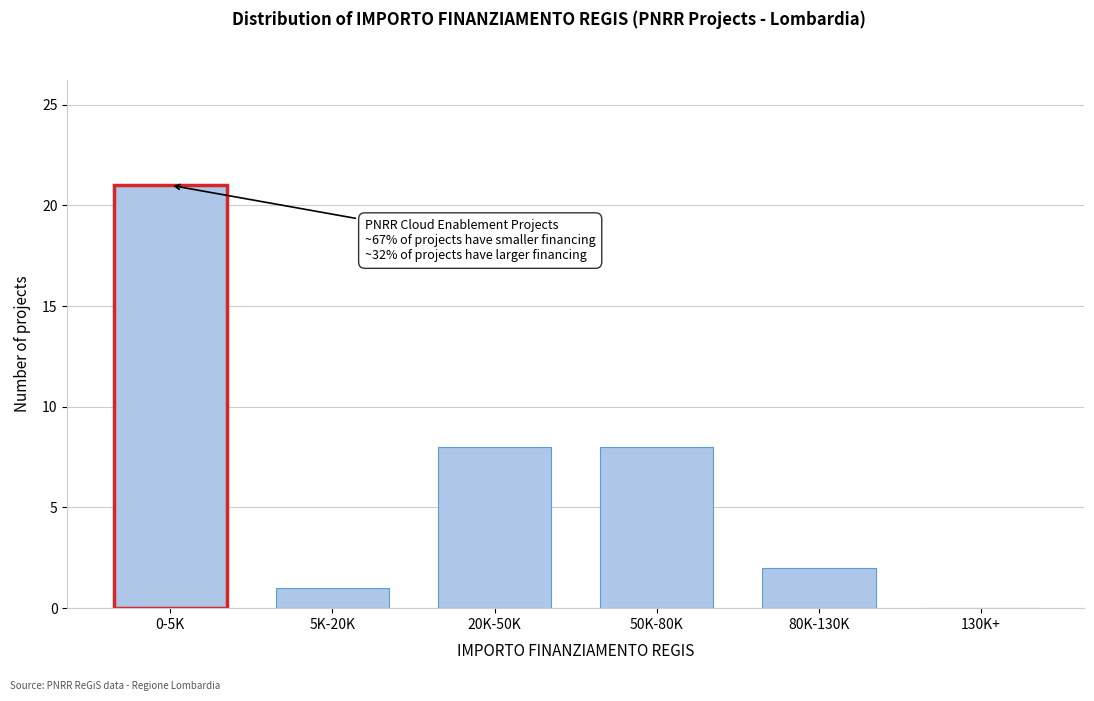

Reading right to left, extract all data points from this chart.

130K+=0	80K-130K=2	50K-80K=8	20K-50K=8	5K-20K=1	0-5K=21